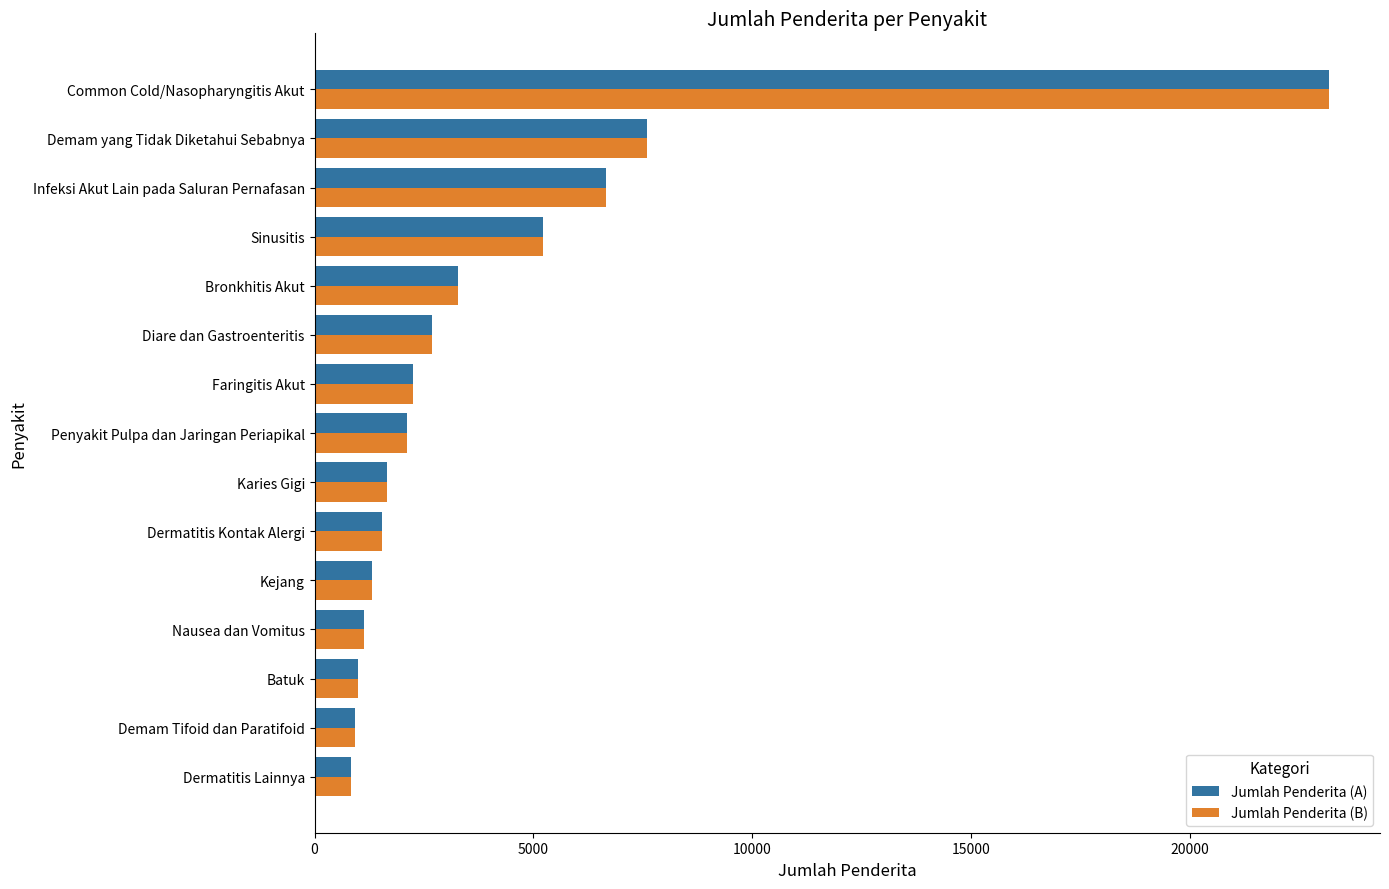

Is the value of Jumlah Penderita (A) at Penyakit Pulpa dan Jaringan Periapikal greater than the value of Jumlah Penderita (B) at Sinusitis?

No